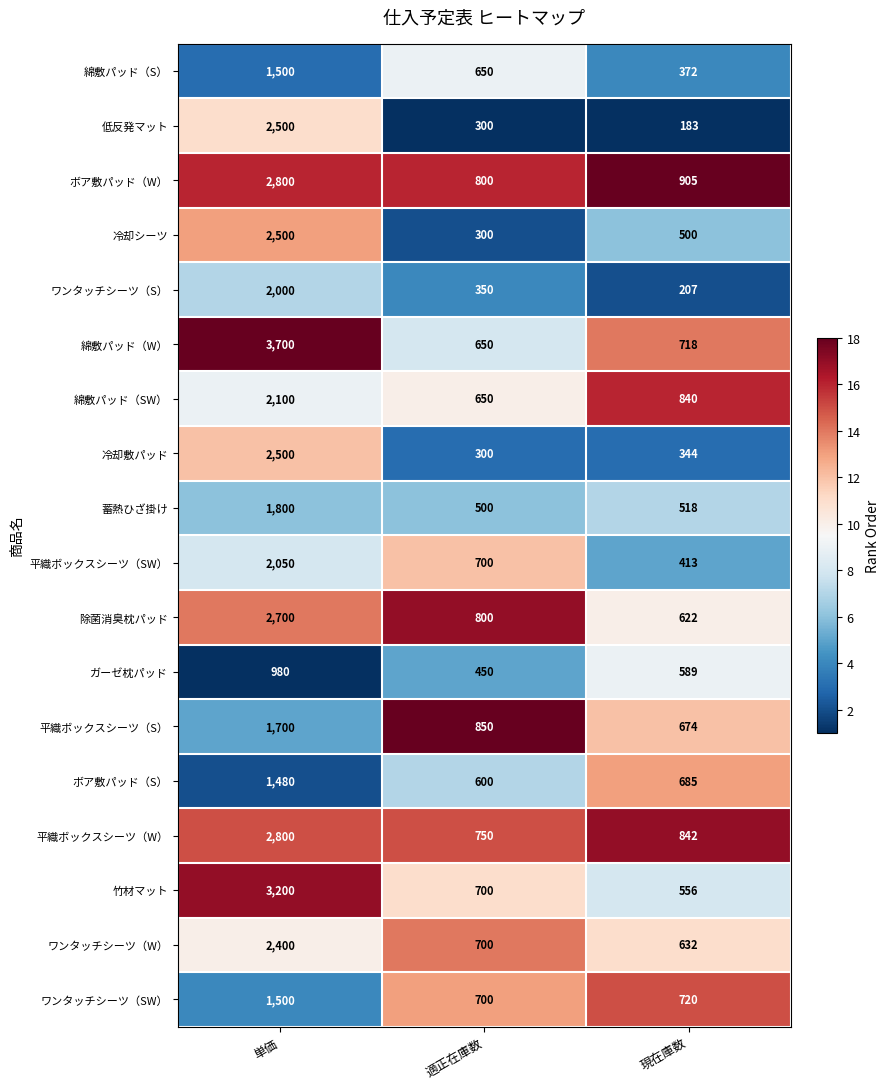

Which series changed the most between 適正在庫数 and 現在庫数?

平織ボックスシーツ（SW）